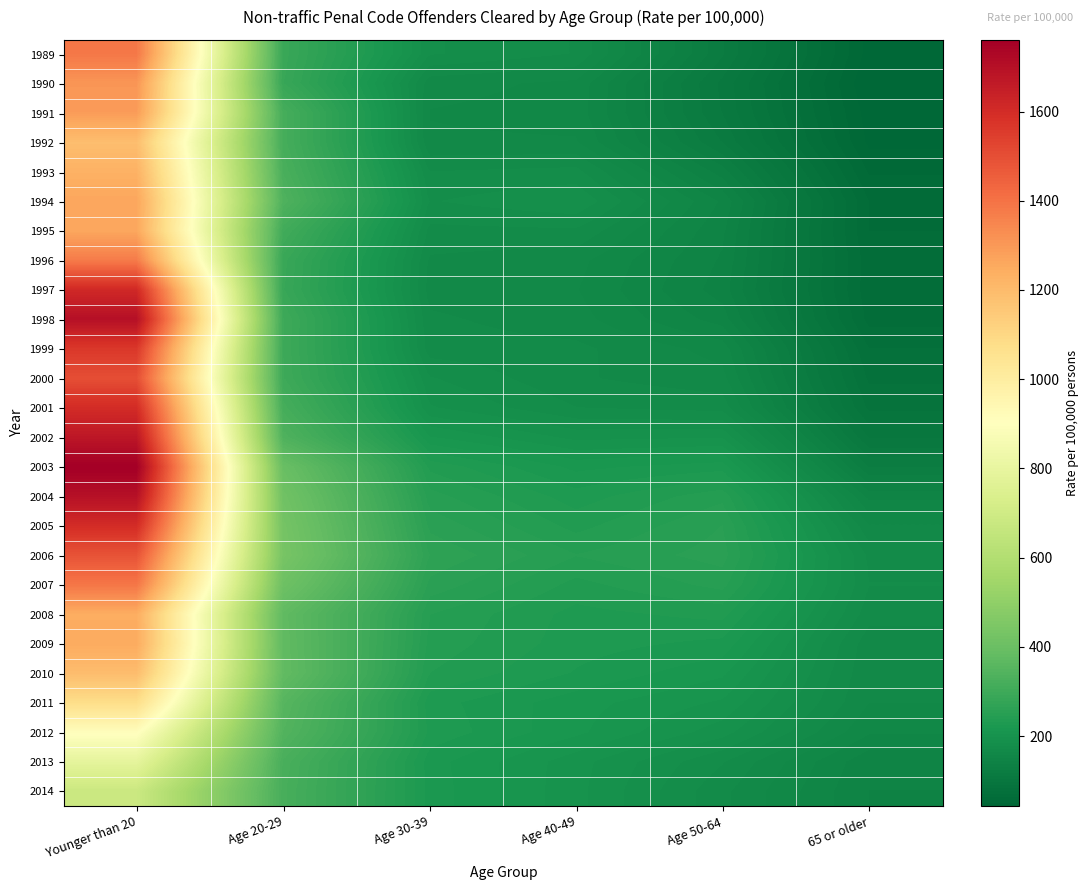

What is the spread (max minus min) of values at Age 40-49?

83.6